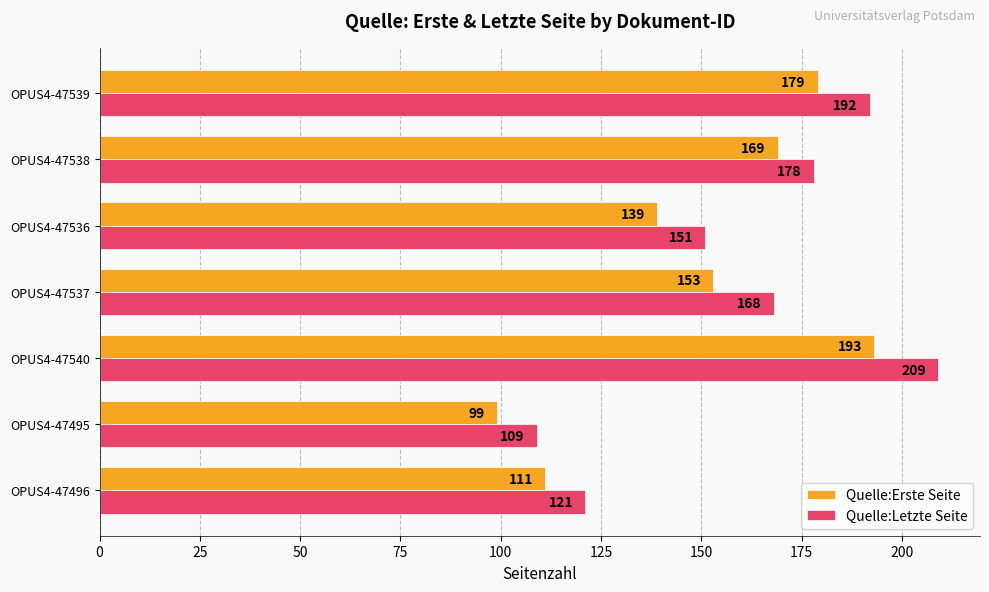

The Quelle:Letzte Seite series shows 180 at OPUS4-47495. True or false?

False